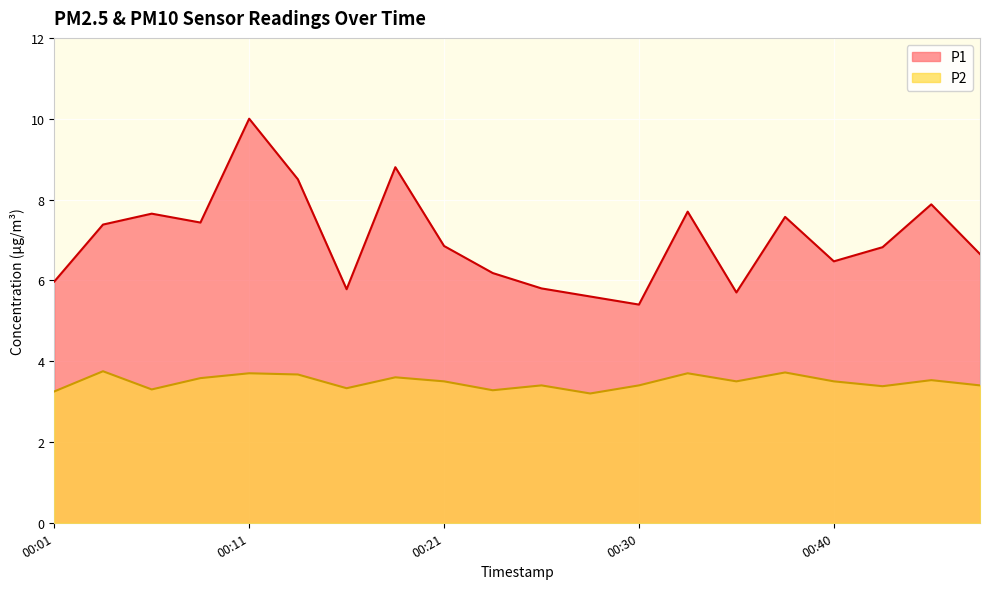

What are all the series names shown in the legend?

P1, P2